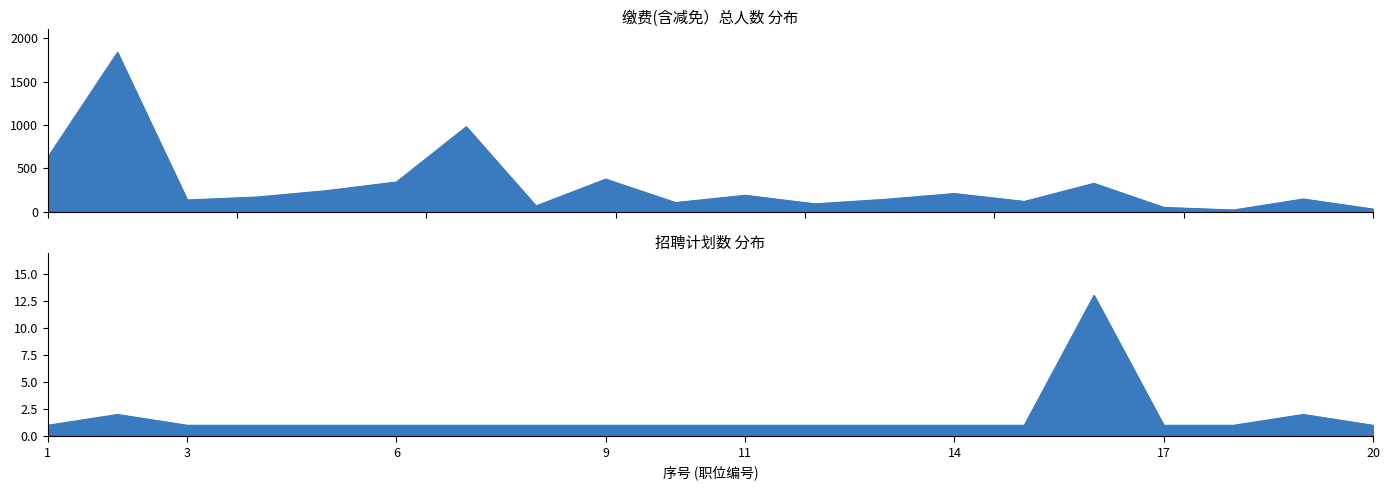

True or false: 招聘计划数 has more than 2 interior local peaks.

True